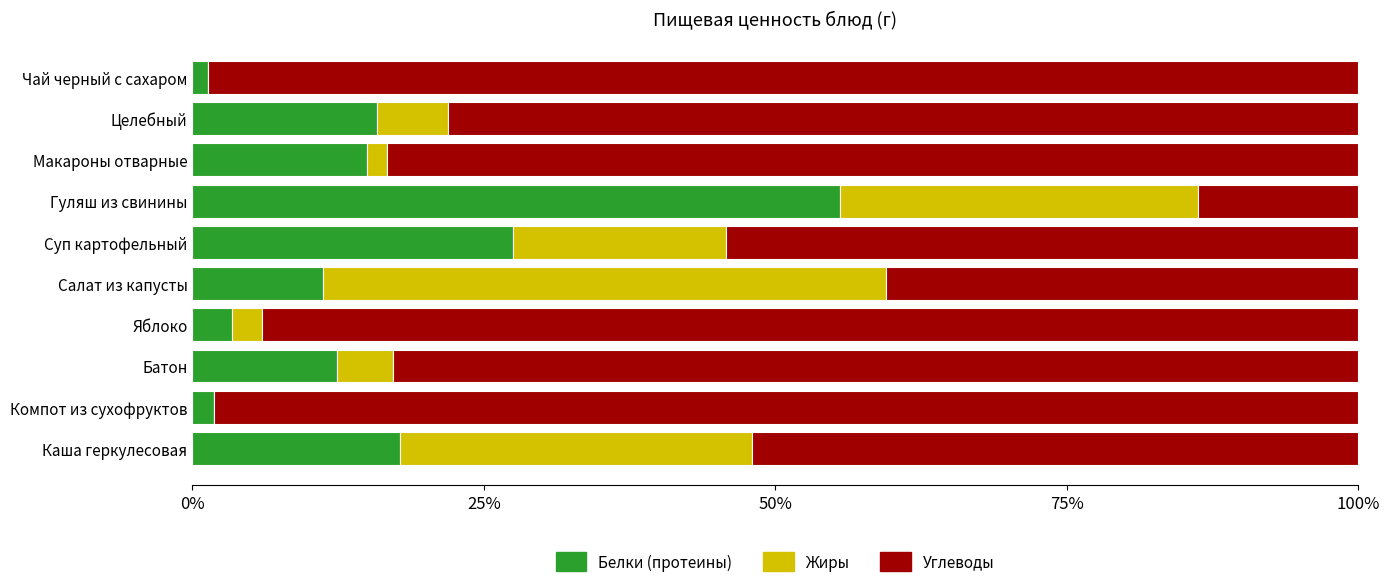

What is the total value across all series at Гуляш из свинины?

100.0